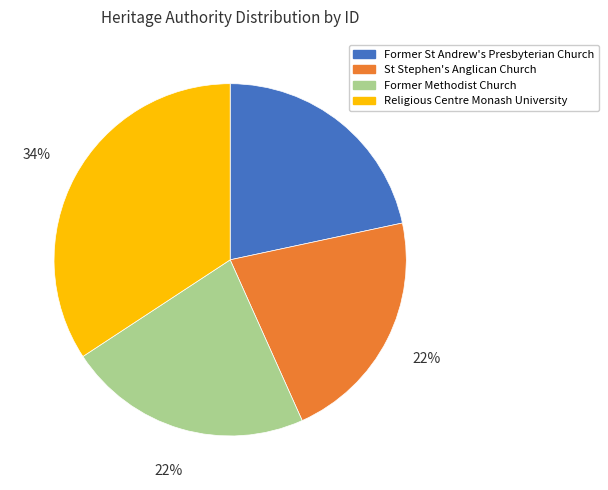

How many slices are in this pie chart?

4